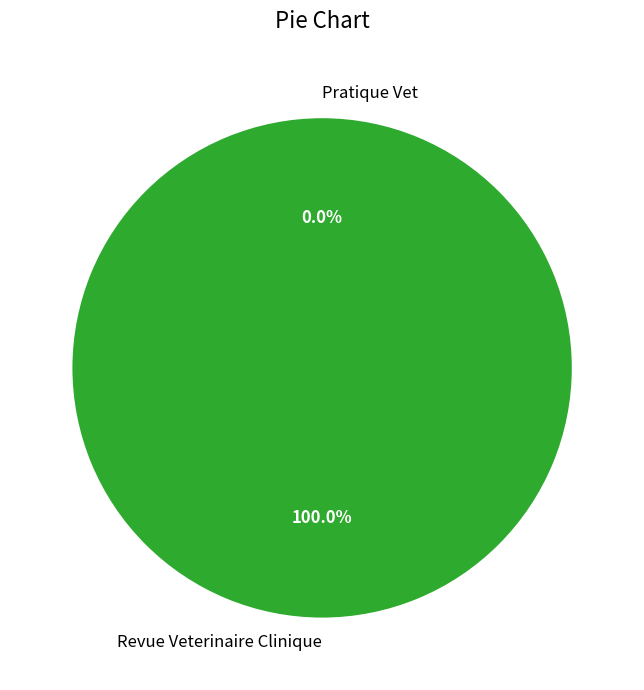

Rank the categories by value from lowest to highest.

Pratique Vet, Revue Veterinaire Clinique